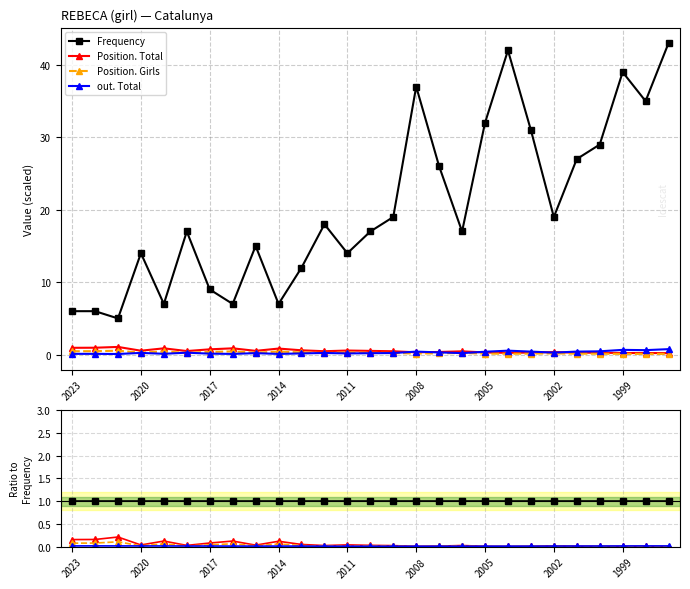

In out. Total, how many points are higher than both neighbors (excluding endpoints)?

2